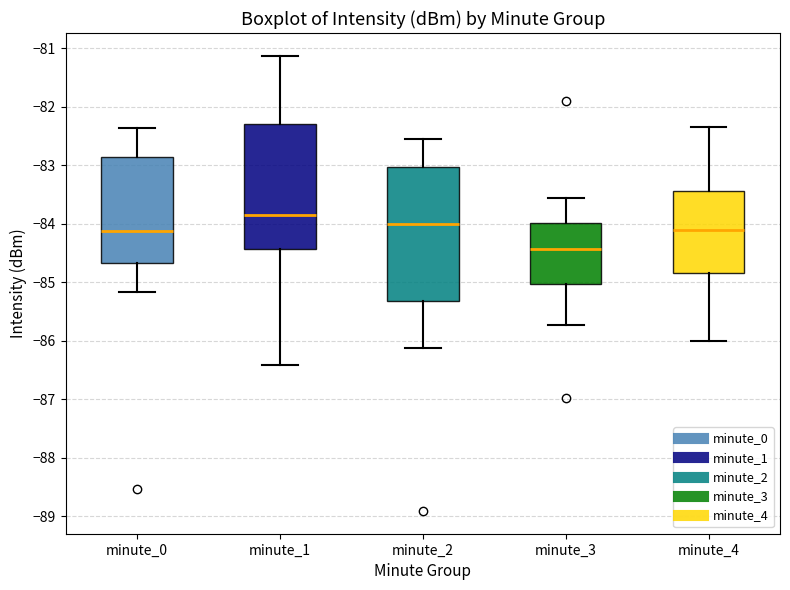

Comparing the boxes themselves (not the whiskers), which one is the tallest?

minute_2